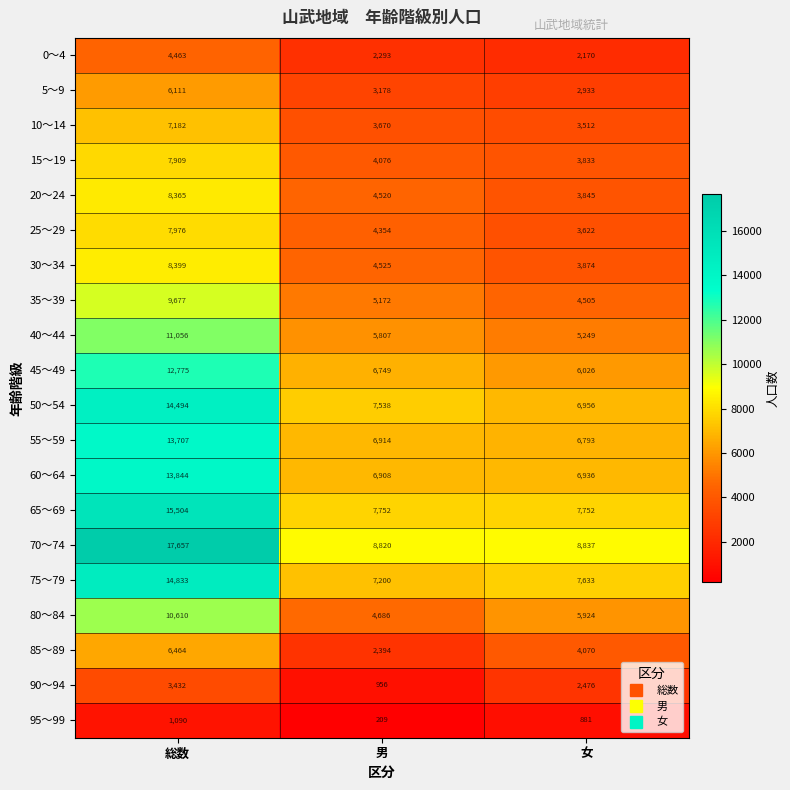

What is the minimum value shown in the chart?

209